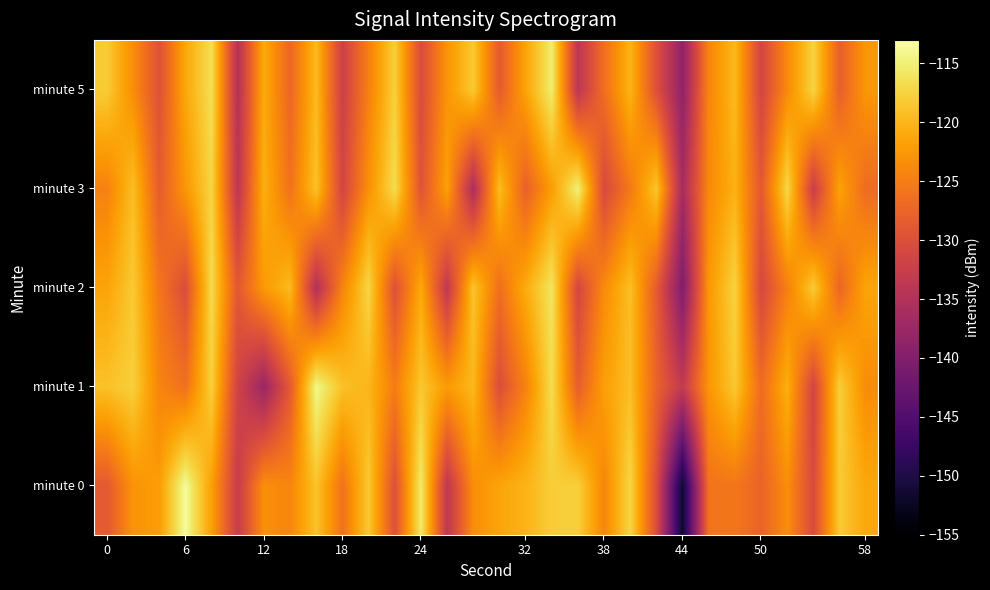

What is the smallest value displayed?

-151.5